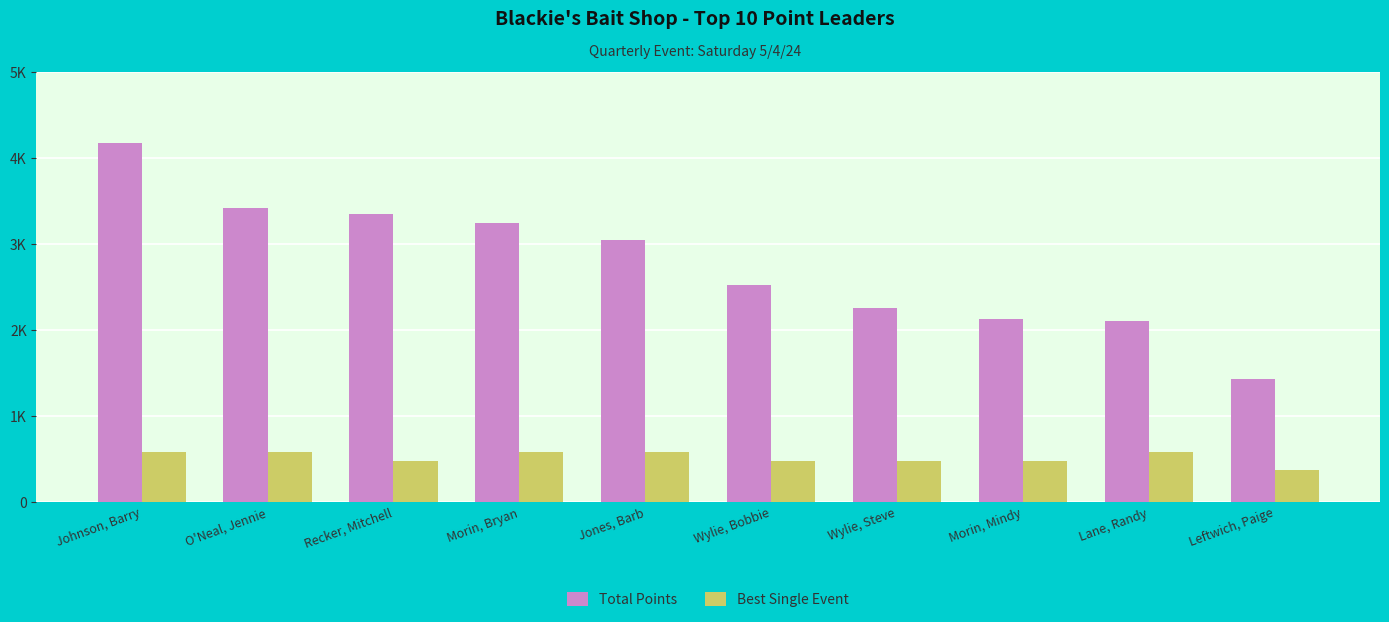

What value does the Best Single Event series have at Wylie, Bobbie, to the nearest 10?

480